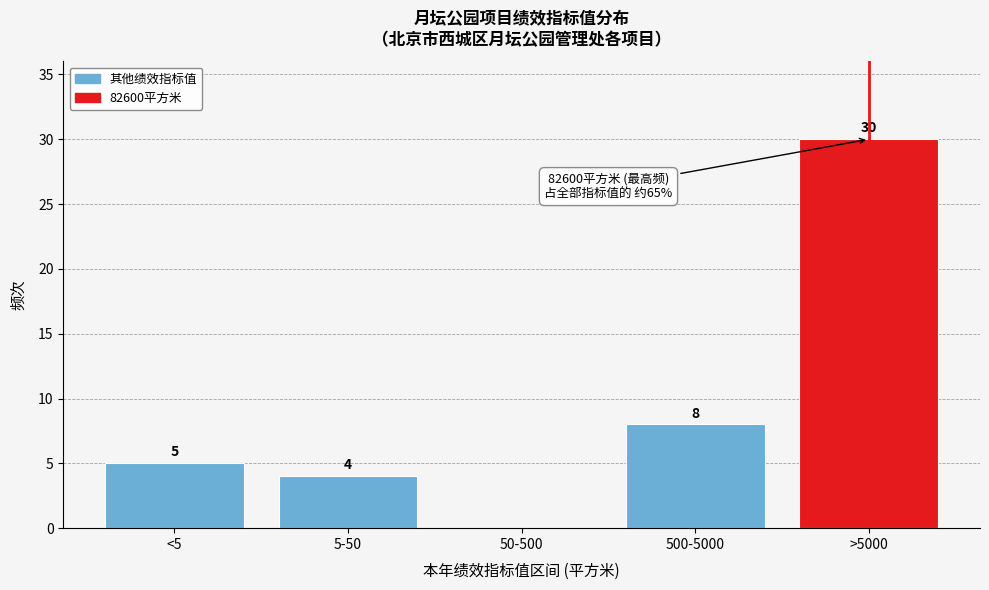

Reading left to right, extract all data points from this chart.

<5=5	5-50=4	50-500=0	500-5000=8	>5000=30